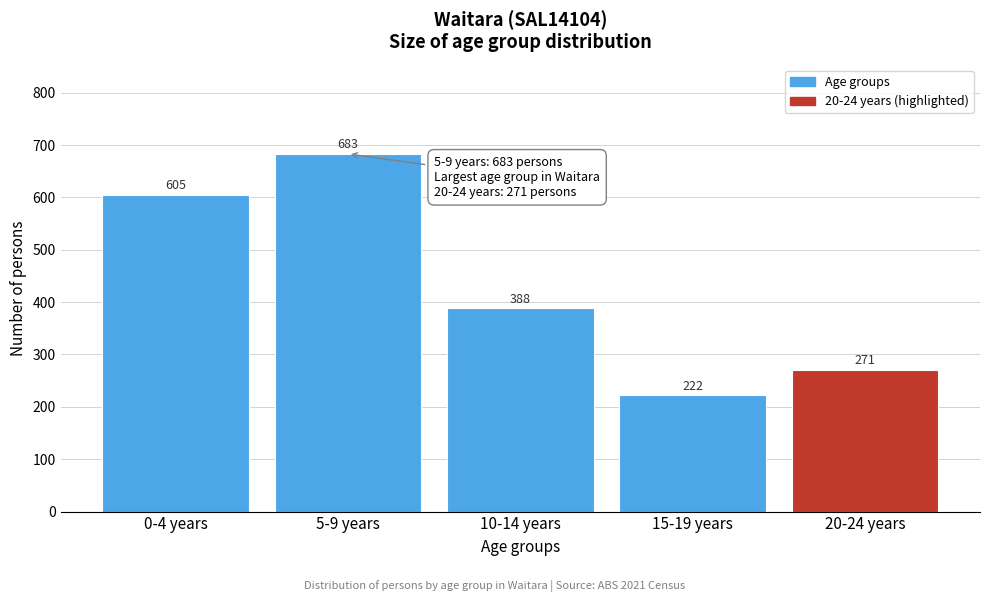

Reading left to right, transcribe all the data shown in this chart.

0-4 years=605	5-9 years=683	10-14 years=388	15-19 years=222	20-24 years=271